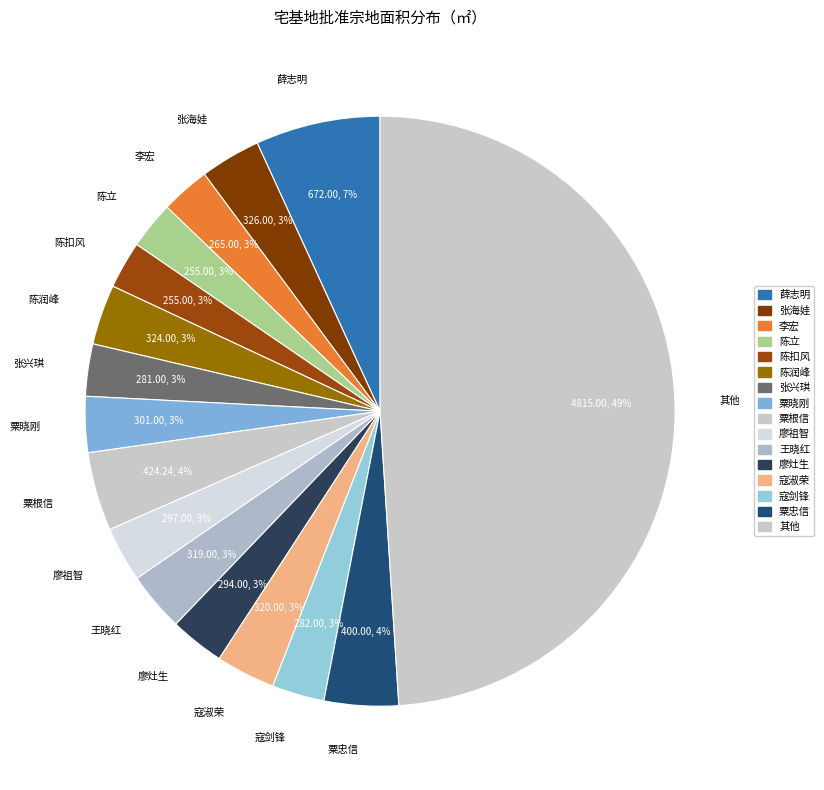

To the nearest percent, what is the difference between the 粟忠信 and 陈立 slice percentages?

1%